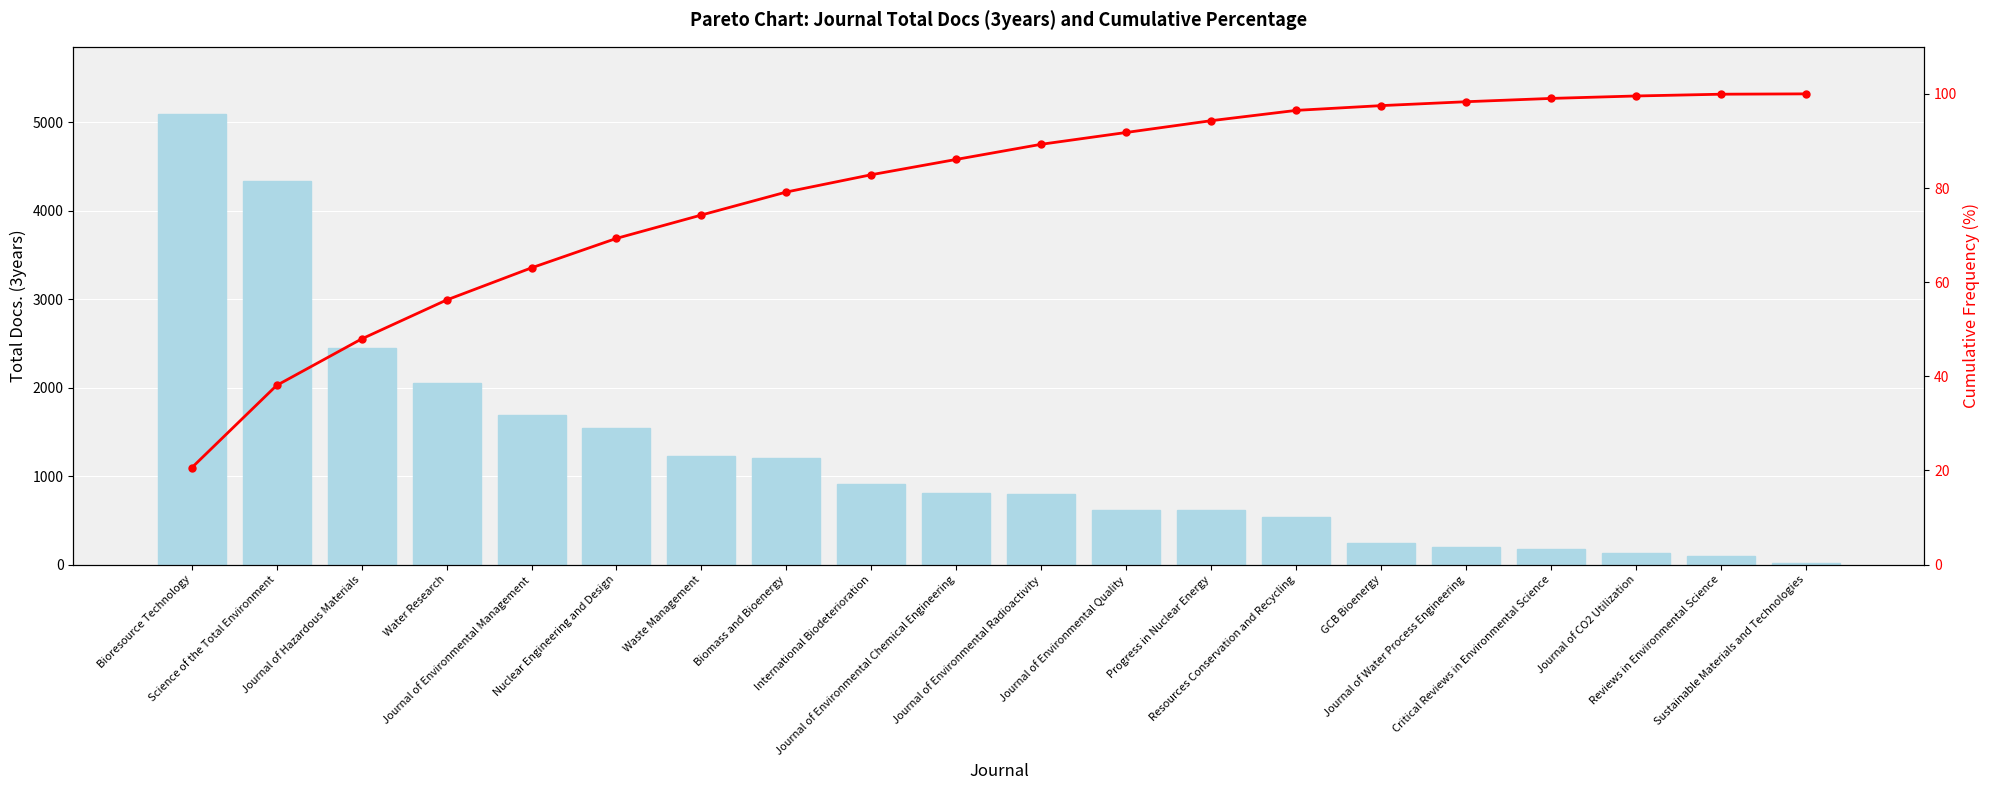

Where is Total Docs. (3years) nearest to the value 2553?

Journal of Hazardous Materials